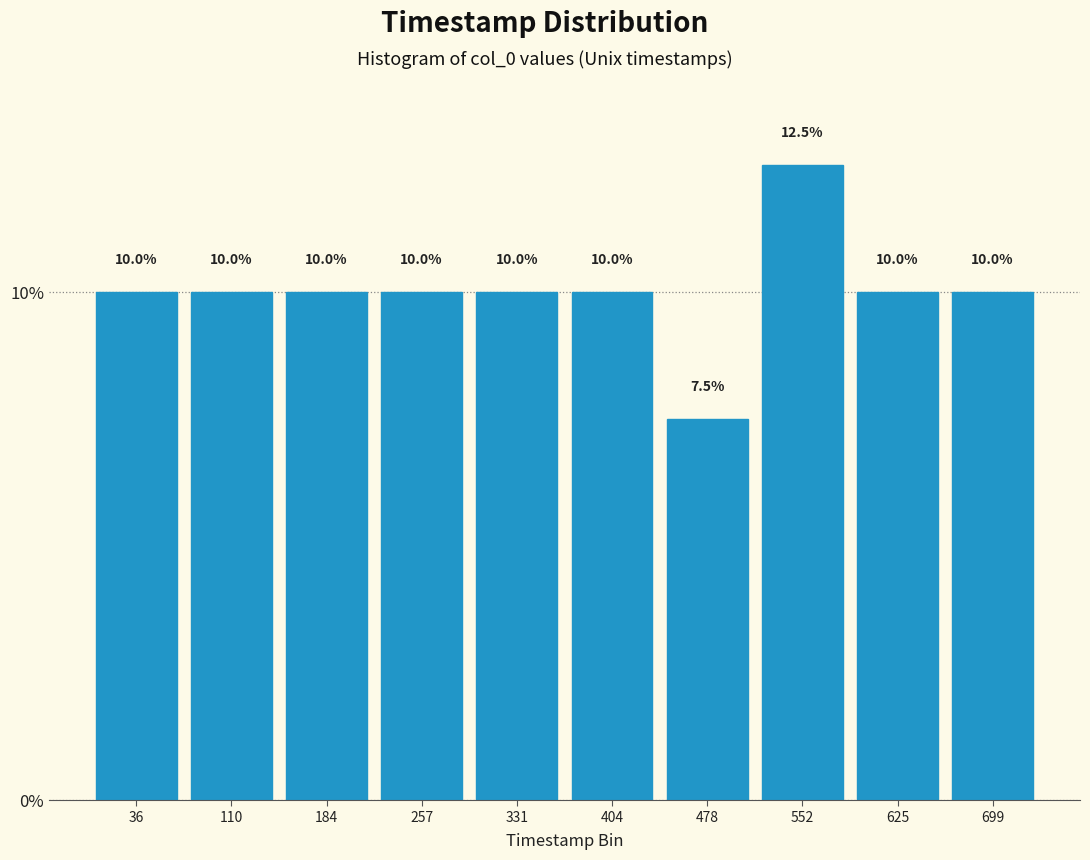

Reading right to left, what are all the values shown in this chart?

699=10.0	625=10.0	552=12.5	478=7.5	404=10.0	331=10.0	257=10.0	184=10.0	110=10.0	36=10.0